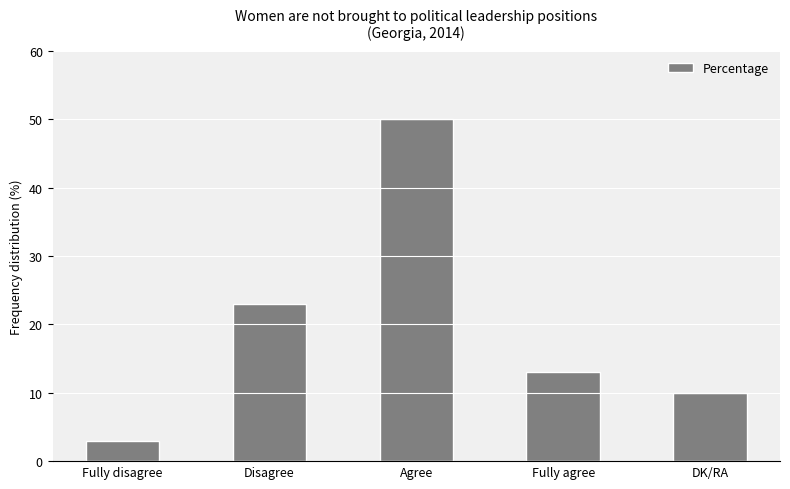

Approximately how many times larger is the value at DK/RA compared to Agree?

0.2